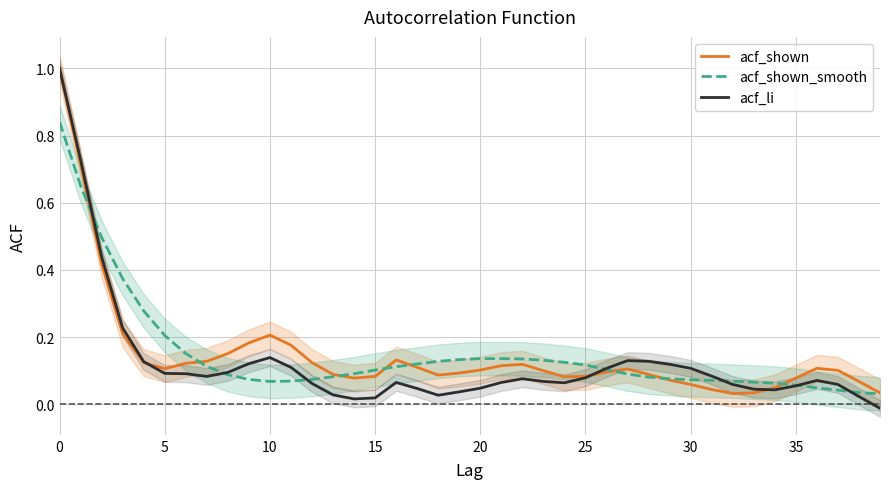

Reading right to left, transcribe all the data shown in this chart.

acf_shown: 0.0	0.1	0.1	0.1	0.1	0.0	0.0	0.0	0.0	0.1	0.1	0.1	0.1	0.1	0.1	0.1	0.1	0.1	0.1	0.1	0.1	0.1	0.1	0.1	0.1	0.1	0.1	0.1	0.2	0.2	0.2	0.2	0.1	0.1	0.1	0.1	0.2	0.4	0.7	1.0
acf_shown_smooth: 0.0	0.0	0.0	0.0	0.1	0.1	0.1	0.1	0.1	0.1	0.1	0.1	0.1	0.1	0.1	0.1	0.1	0.1	0.1	0.1	0.1	0.1	0.1	0.1	0.1	0.1	0.1	0.1	0.1	0.1	0.1	0.1	0.1	0.2	0.2	0.3	0.4	0.5	0.7	0.8
acf_li: -0.0	0.0	0.1	0.1	0.1	0.0	0.0	0.1	0.1	0.1	0.1	0.1	0.1	0.1	0.1	0.1	0.1	0.1	0.1	0.0	0.0	0.0	0.0	0.1	0.0	0.0	0.0	0.1	0.1	0.1	0.1	0.1	0.1	0.1	0.1	0.1	0.2	0.4	0.7	1.0